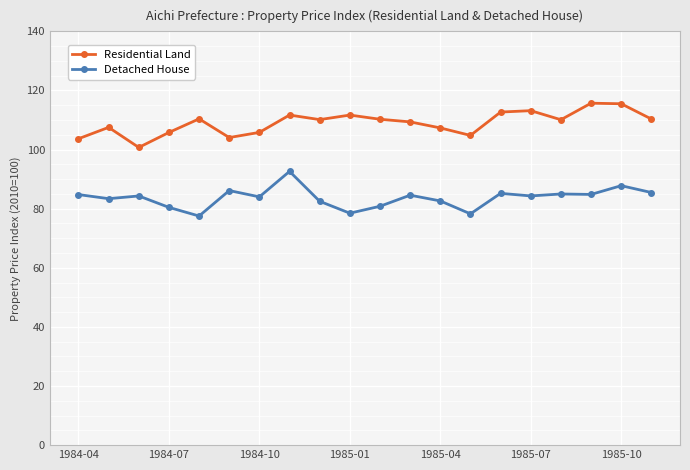

What is the value of the Detached House point at the 5th from the left?

77.5